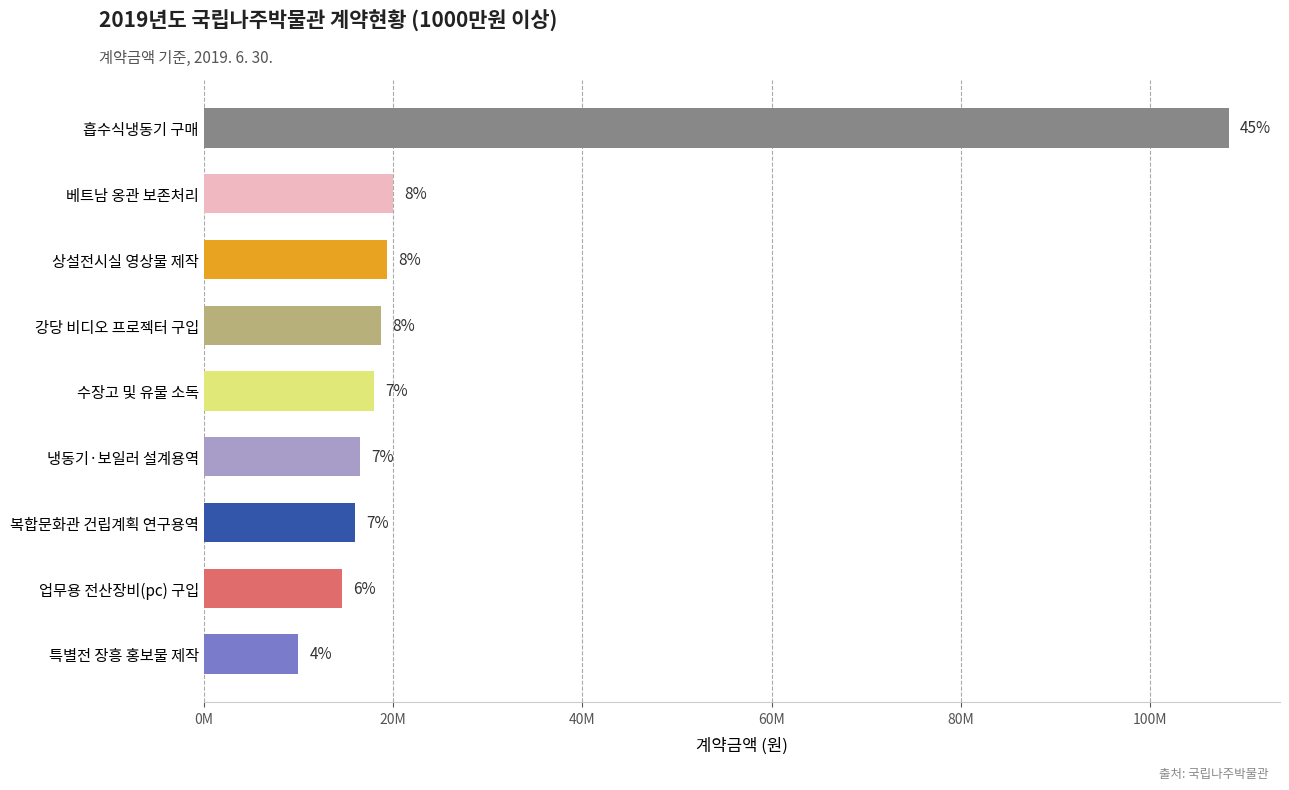

Are the bars horizontal?

Yes